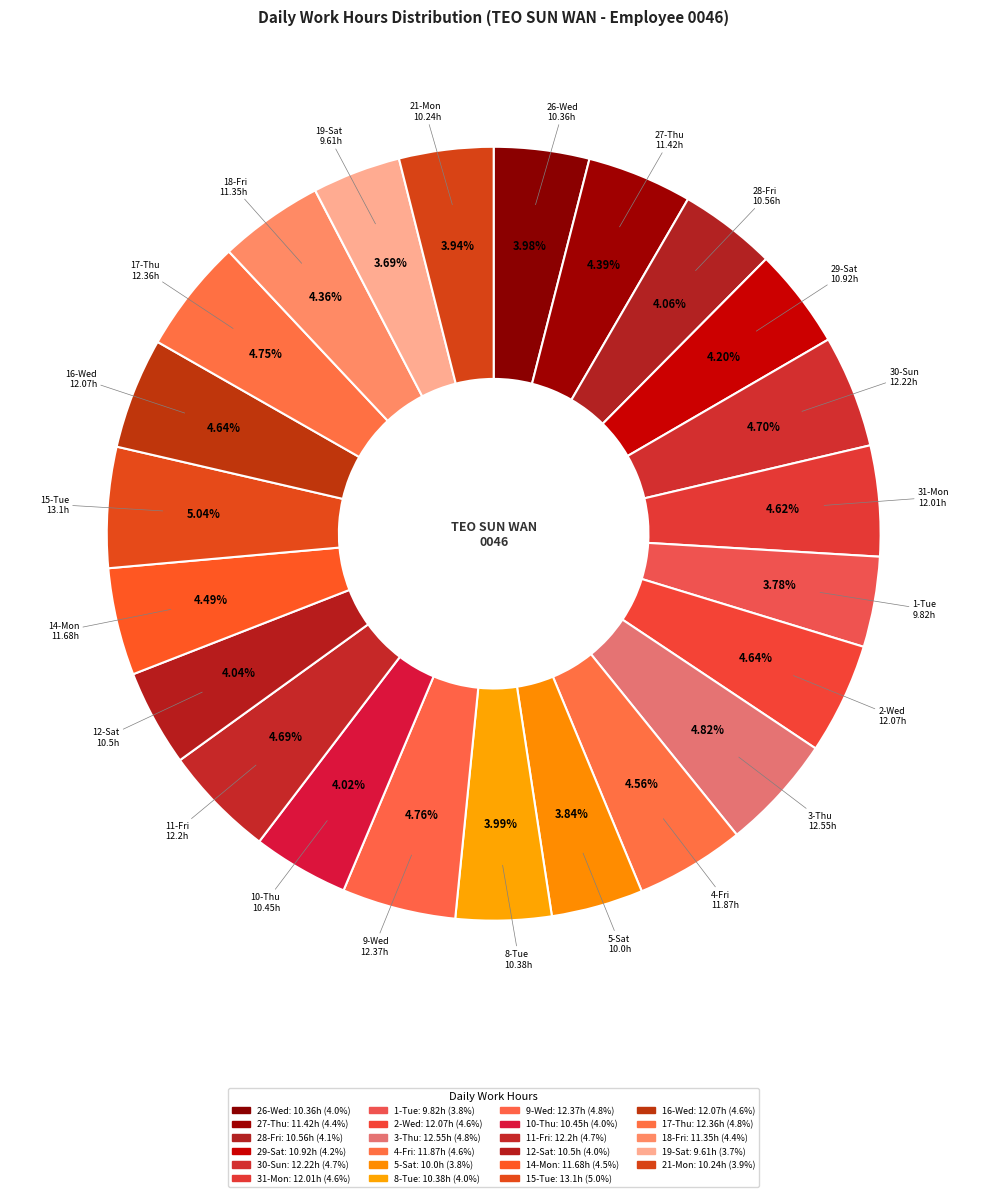

Rank the categories by value from highest to lowest.

15-Tue, 3-Thu, 9-Wed, 17-Thu, 30-Sun, 11-Fri, 2-Wed, 16-Wed, 31-Mon, 4-Fri, 14-Mon, 27-Thu, 18-Fri, 29-Sat, 28-Fri, 12-Sat, 10-Thu, 8-Tue, 26-Wed, 21-Mon, 5-Sat, 1-Tue, 19-Sat